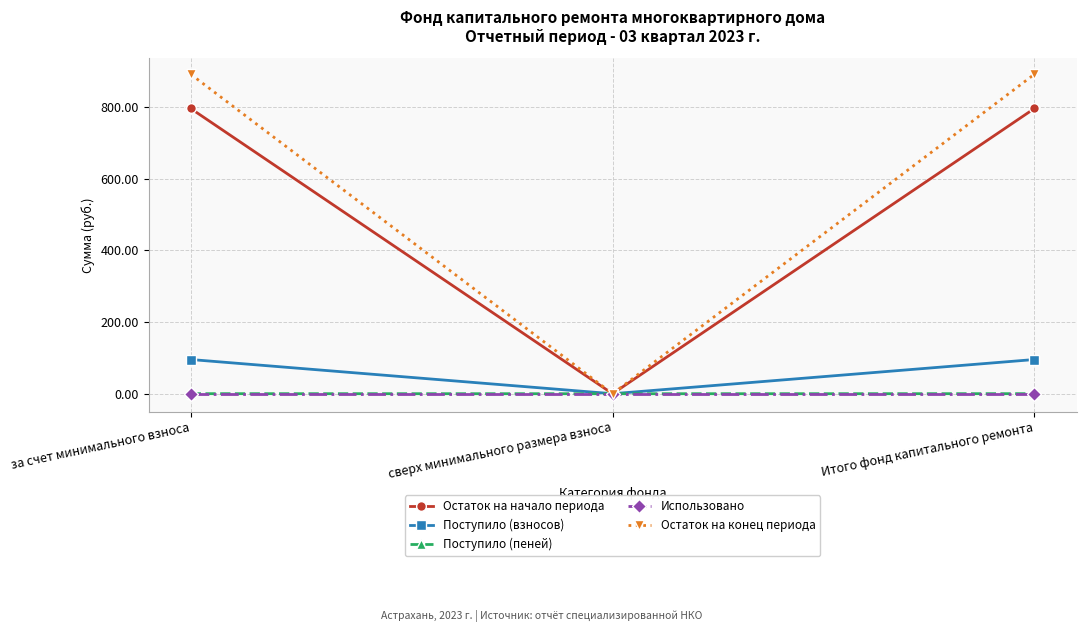

How many data points in Поступило (пеней) are above 0?

2